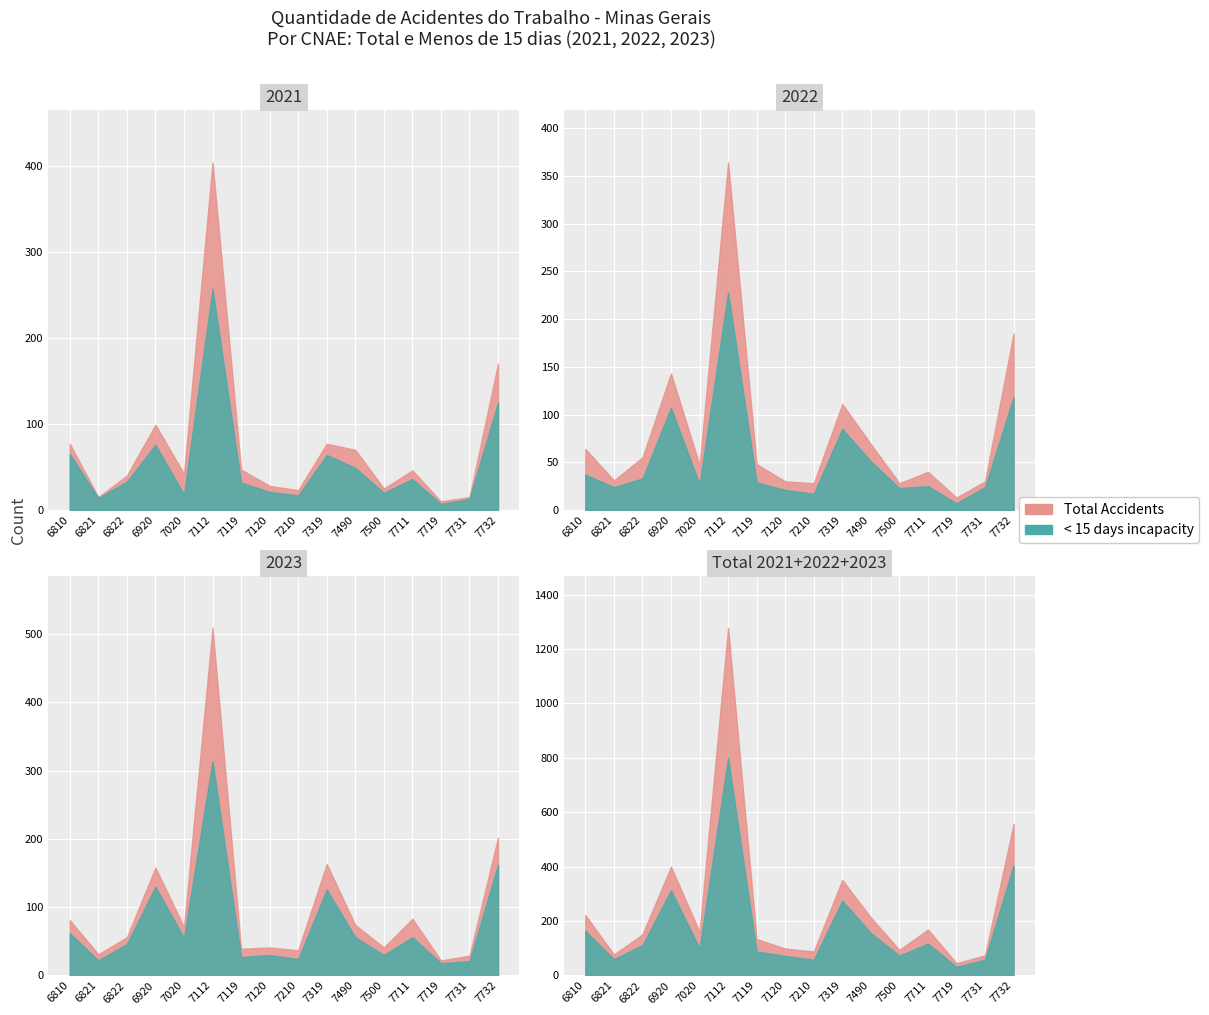

Is the value of Menos15 2023 at 7112 greater than the value of Menos15 2021 at 6821?

Yes